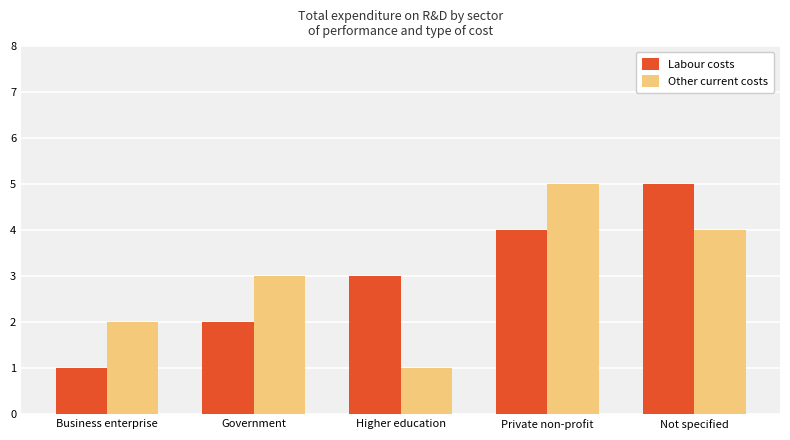

Rank the categories by Other current costs value from highest to lowest.

Private non-profit, Not specified, Government, Business enterprise, Higher education